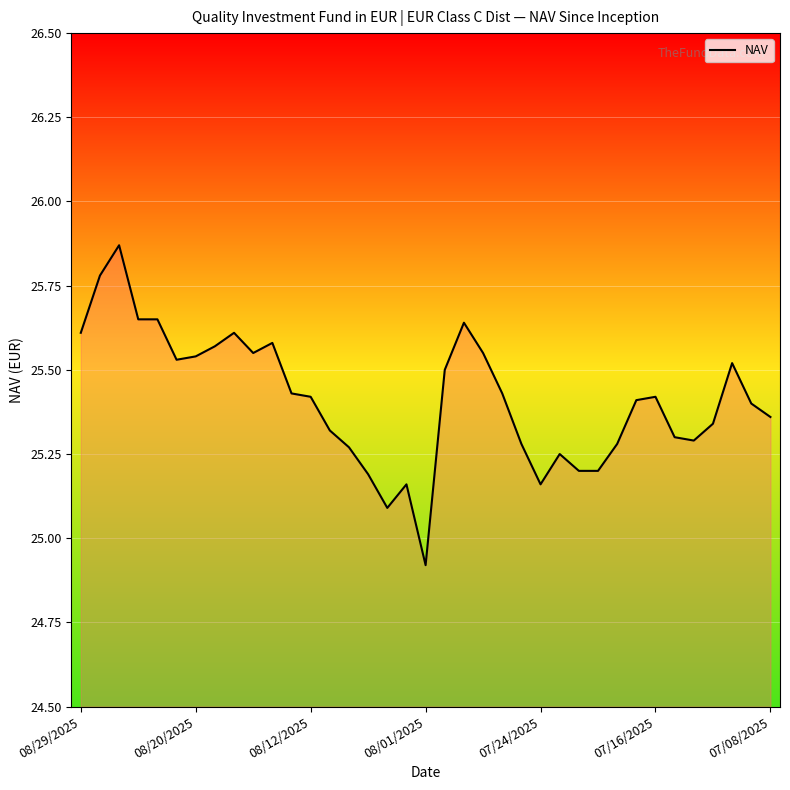

How many lines are shown in the chart?

1